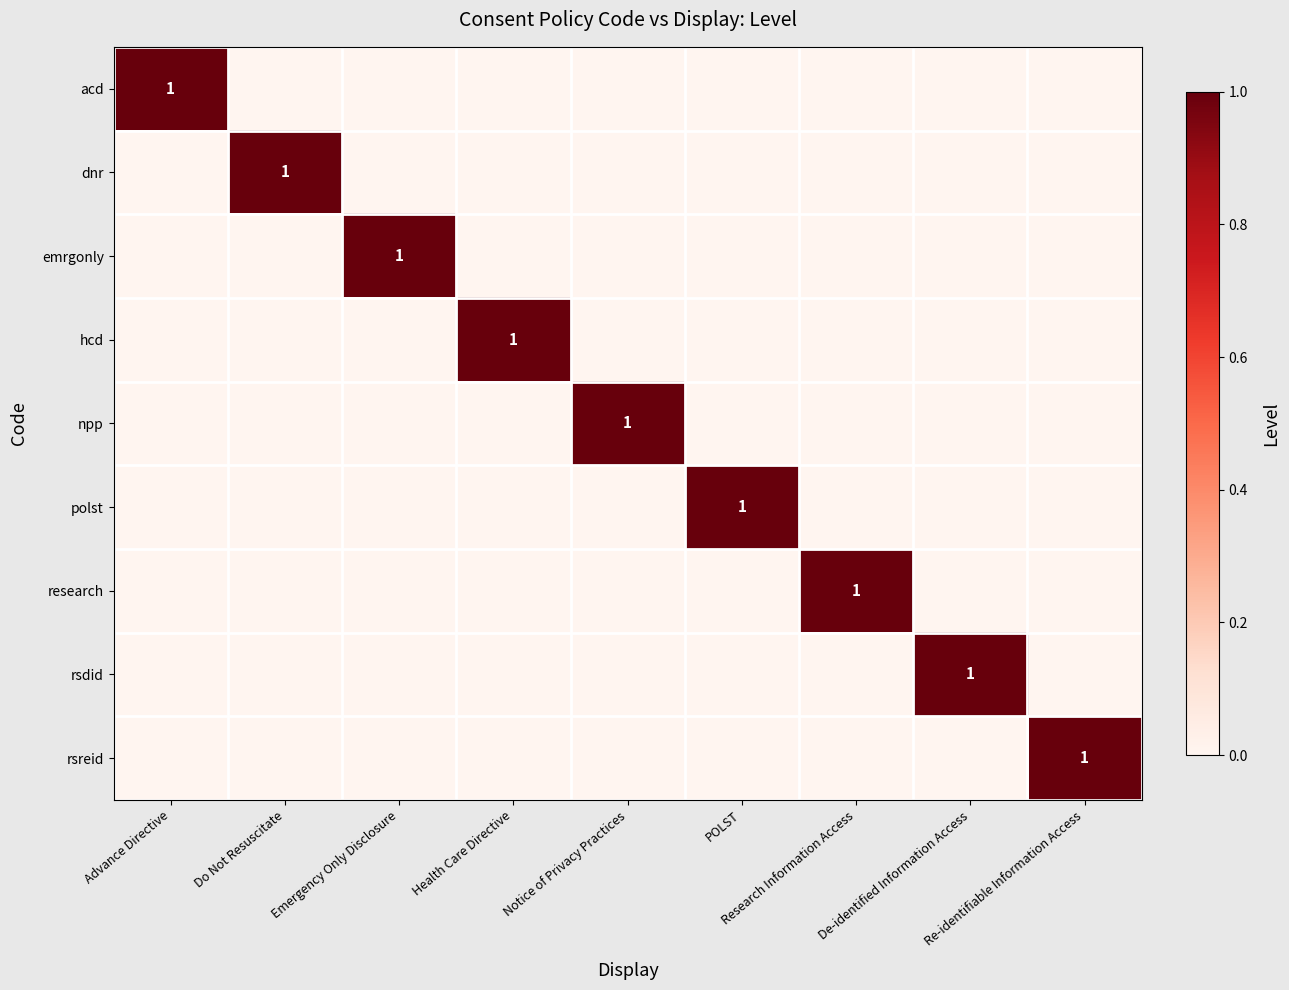

Rank the series at Emergency Only Disclosure from highest to lowest value.

emrgonly, acd, dnr, hcd, npp, polst, research, rsdid, rsreid